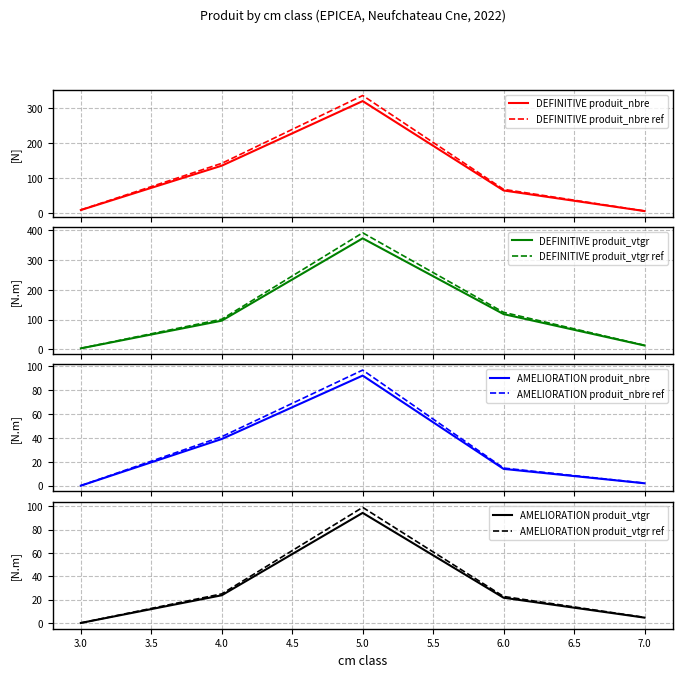

How many categories are shown in the chart?

5